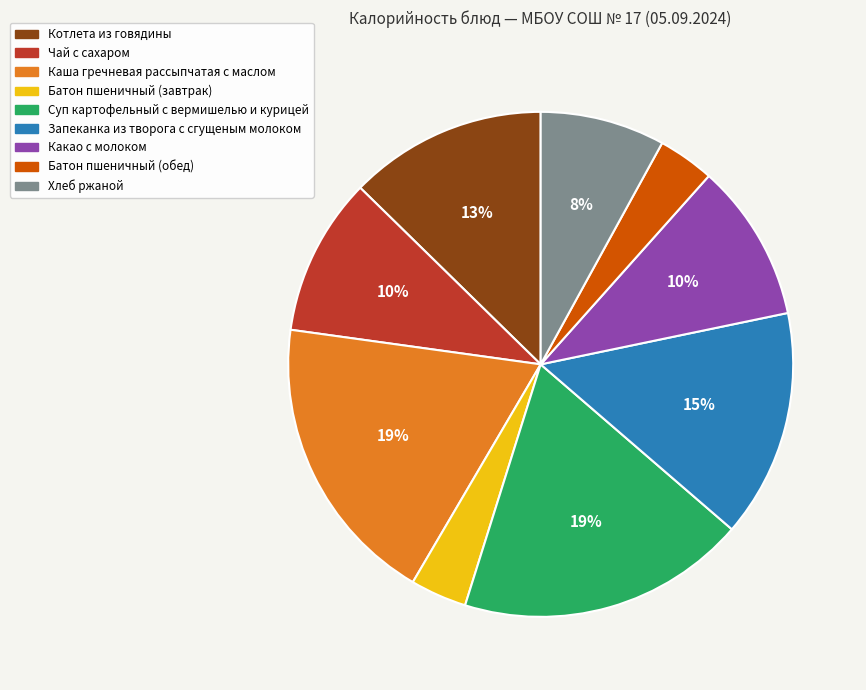

How many slices are in this pie chart?

9